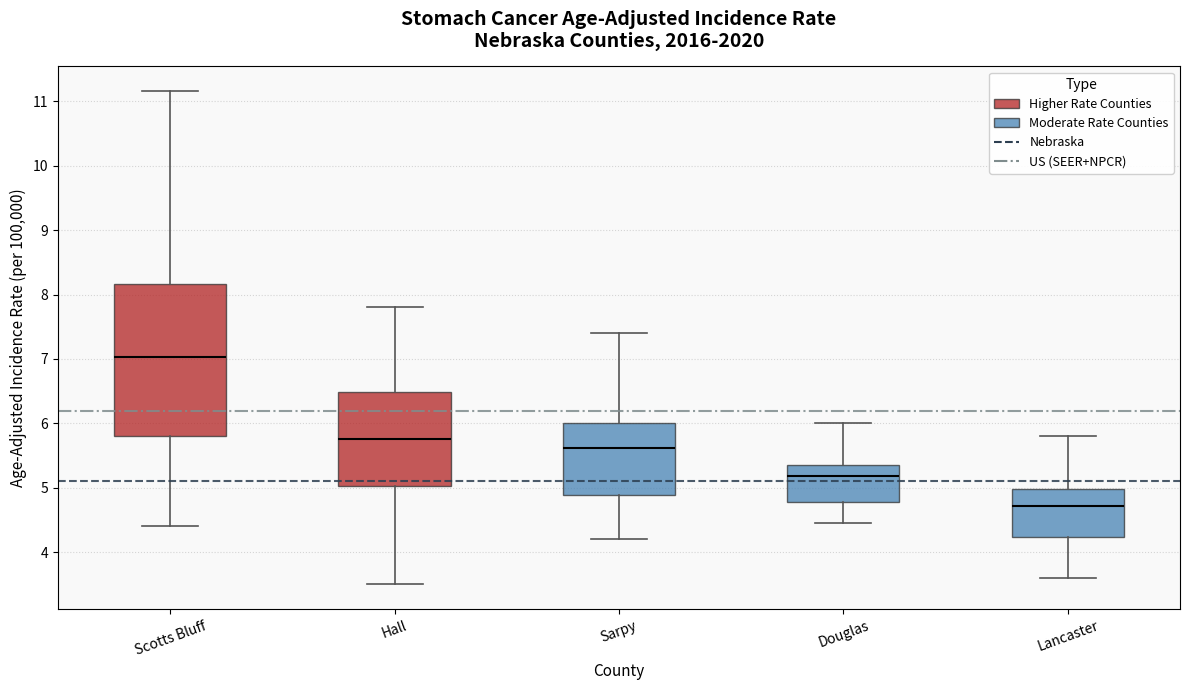

Where is the lower edge of the box for Sarpy on the y-axis? The values are not printed on the chart, so give them approximately, as read against the axis.

4.9